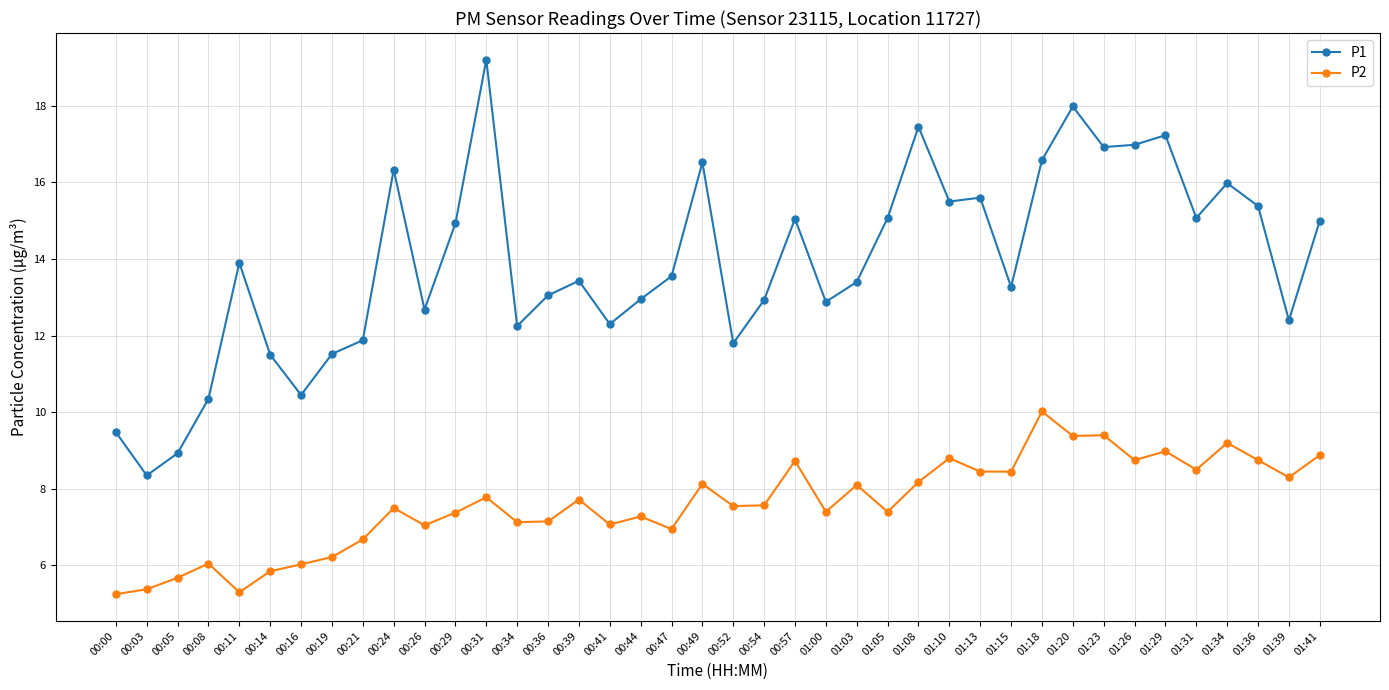

What is the difference between the maximum and minimum values in the P2 series?

4.8